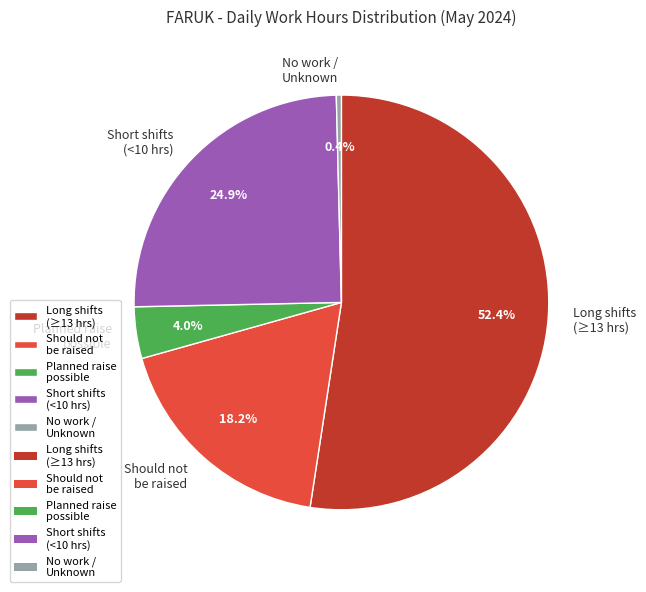

How many segments does this pie chart have?

5